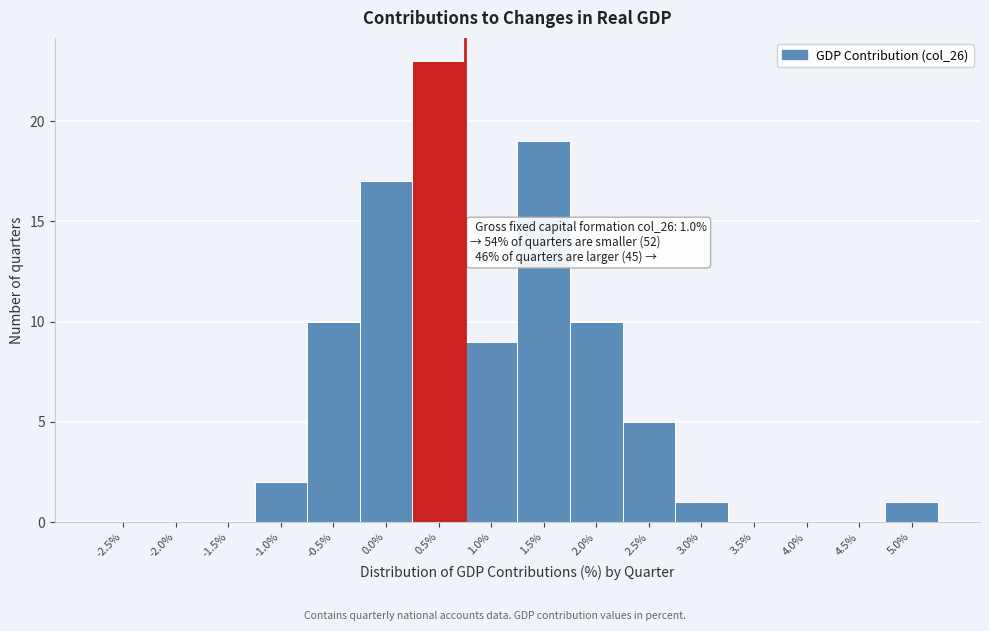

Reading left to right, what are all the values shown in this chart?

-2.5%=0	-2.0%=0	-1.5%=0	-1.0%=2	-0.5%=10	0.0%=17	0.5%=23	1.0%=9	1.5%=19	2.0%=10	2.5%=5	3.0%=1	3.5%=0	4.0%=0	4.5%=0	5.0%=1